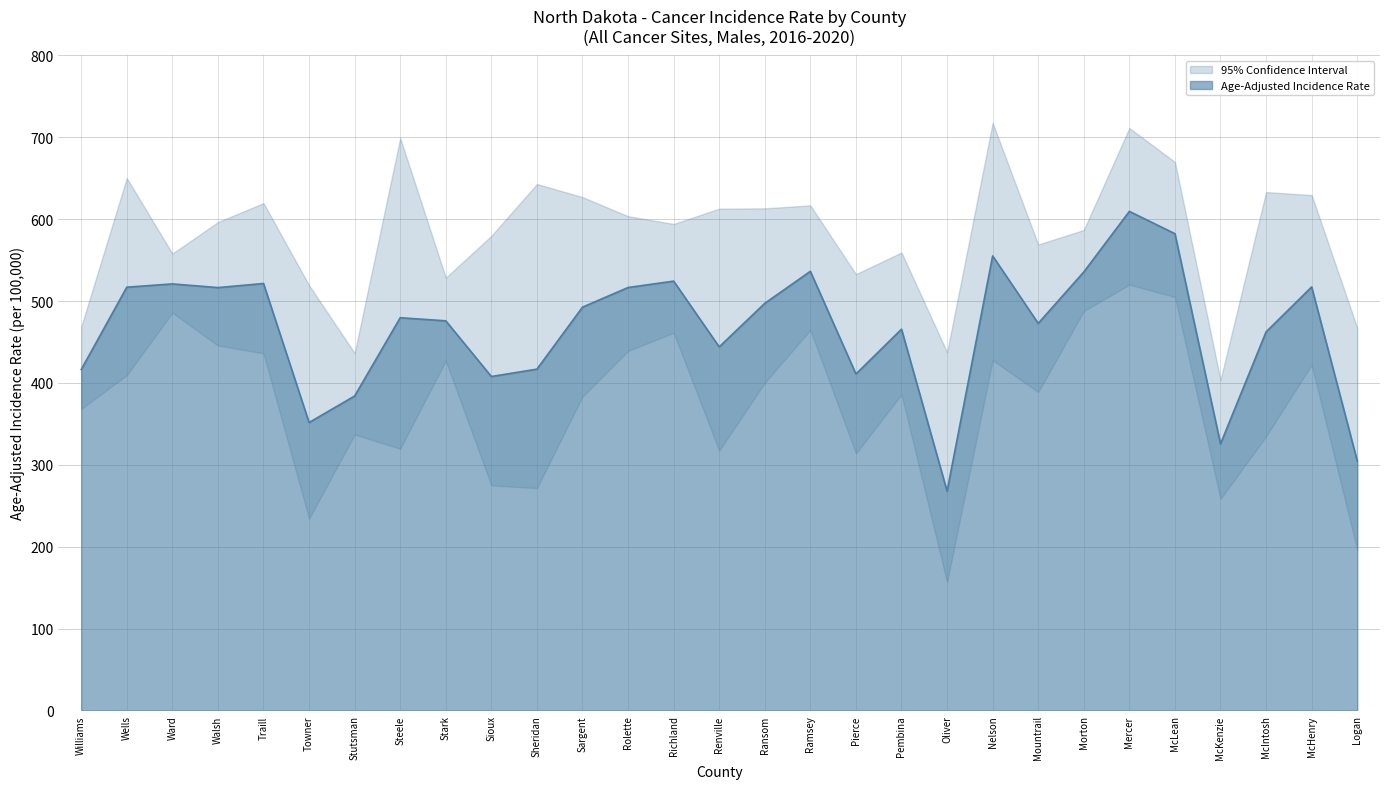

The Age-Adjusted Incidence Rate series shows 717.7 at Wells. True or false?

False